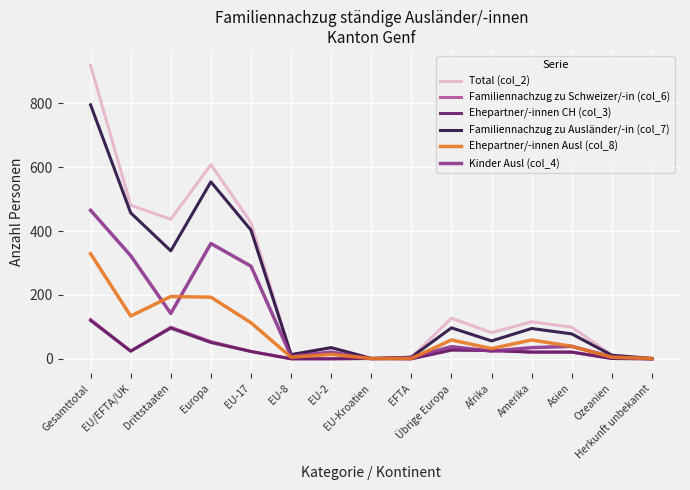

What is the greatest value displayed?

918